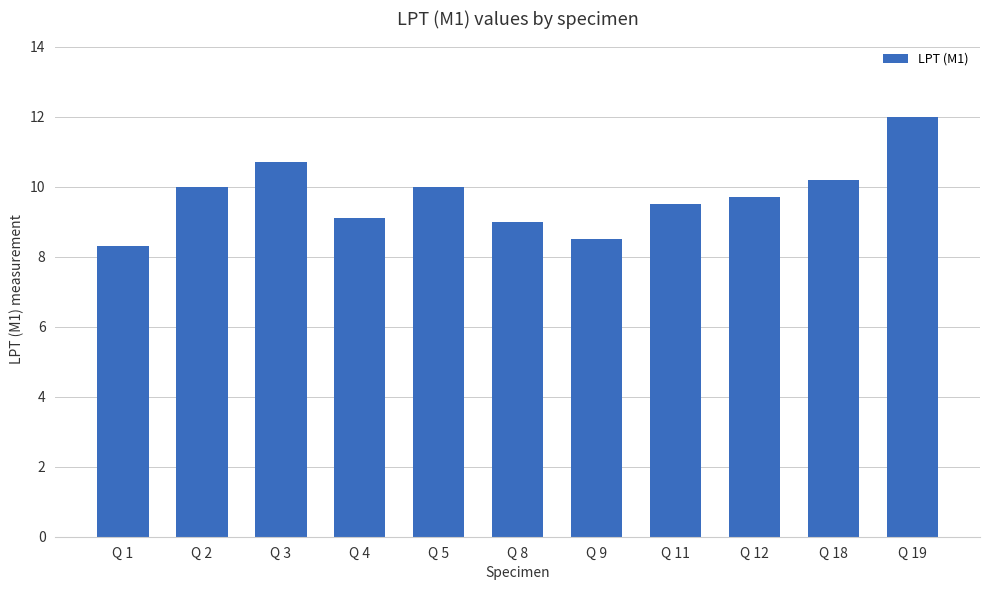

Count the number of categories in the chart.

11